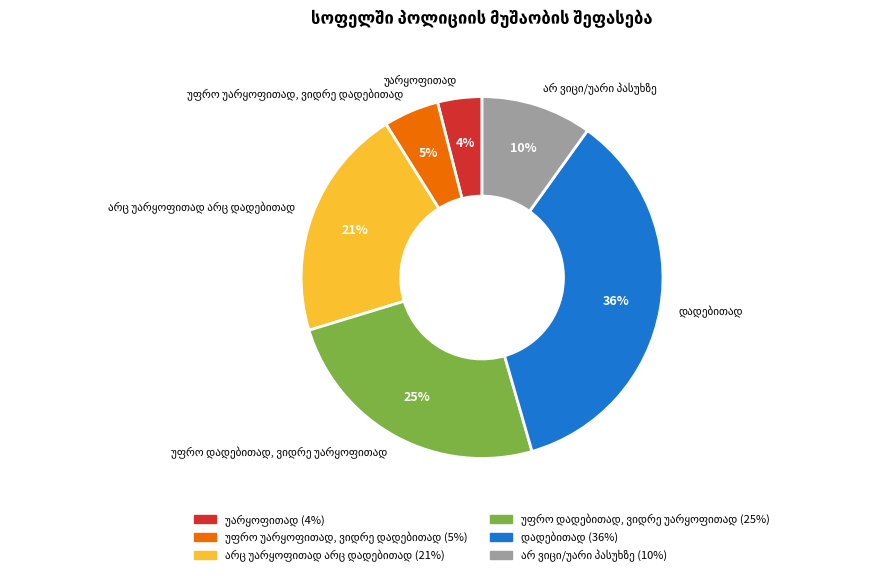

Does any single category account for the majority?

No